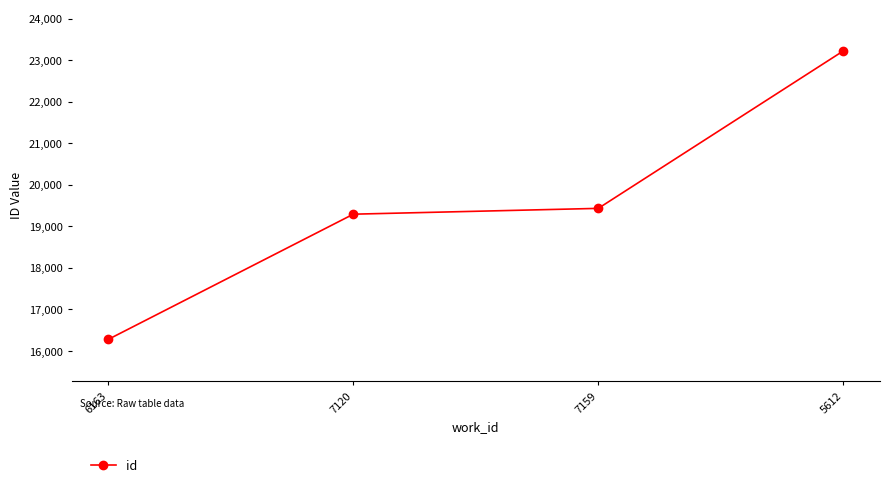

Which label corresponds to the smallest value in the chart?

6163